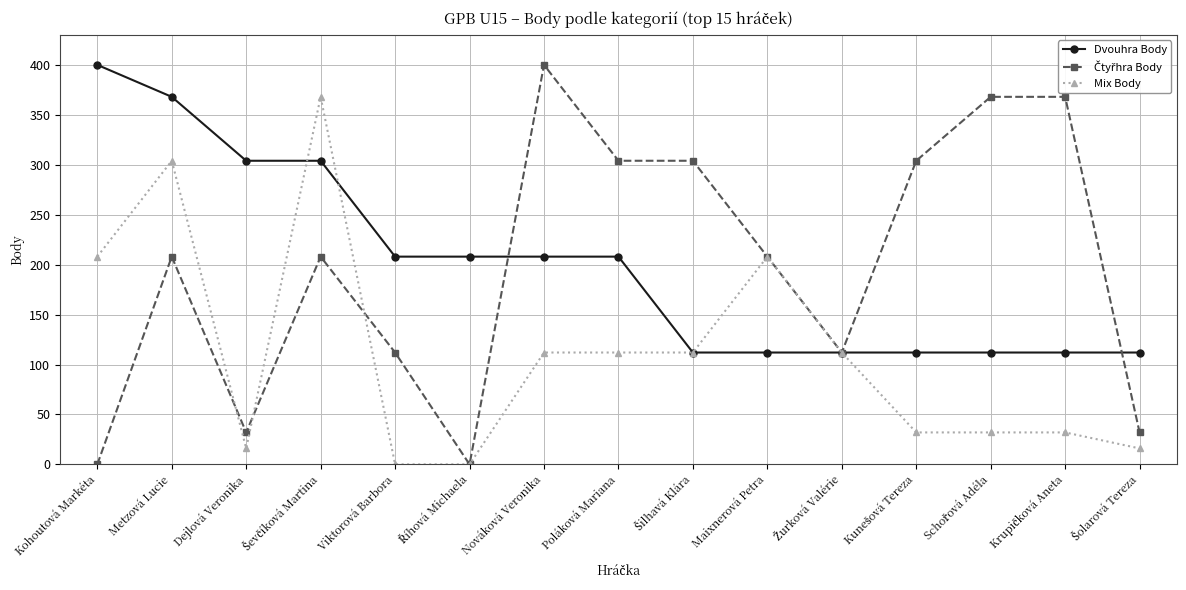

The Mix Body series shows 112 at Poláková Mariana. True or false?

True